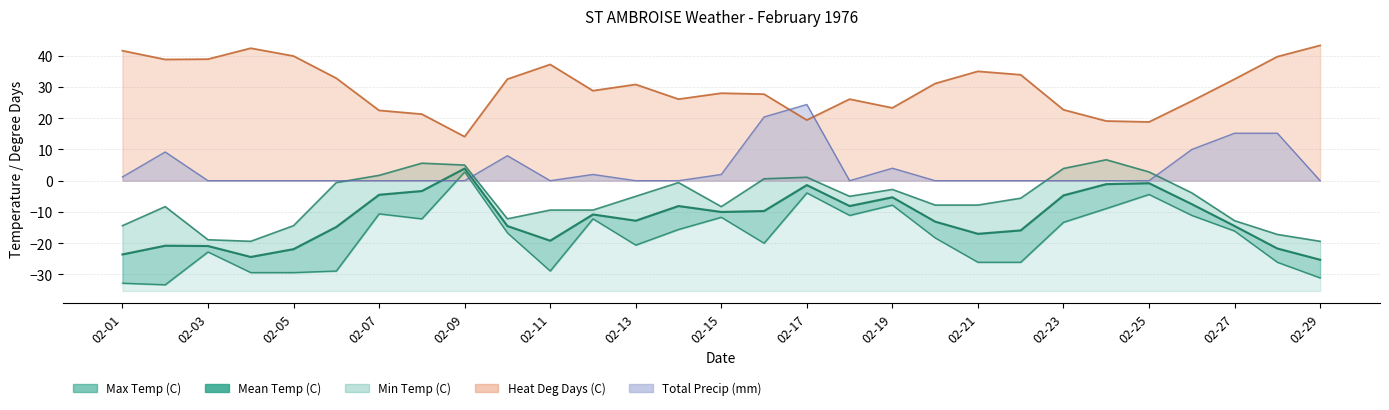

In Min Temp (C), how many points are lower than both neighbors (excluding endpoints)?

6